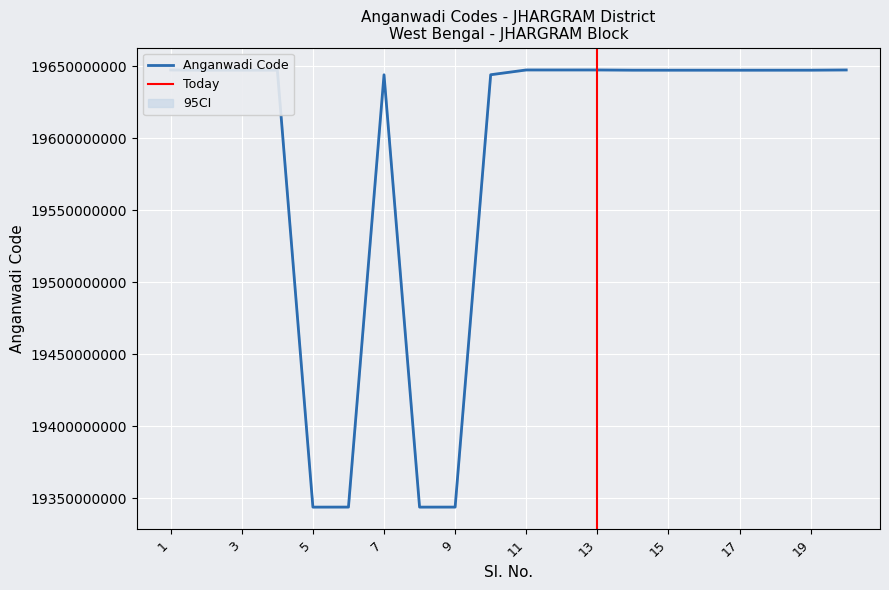

Reading left to right, list all the values displayed in this chart.

19647360417	19647220801	19647210302	19647230801	19344010201	19344030418	19644020403	19344010203	19344030206	19644040616	19647370322	19647360304	19647370208	19647220802	19647210507	19647210506	19647200421	19647210513	19647220402	19647370116